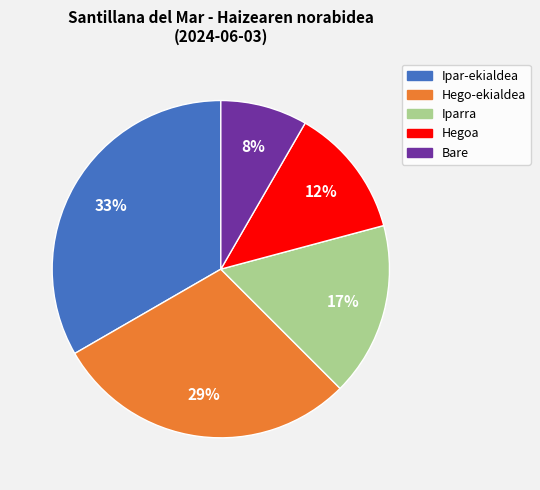

Is there a majority slice in this chart?

No